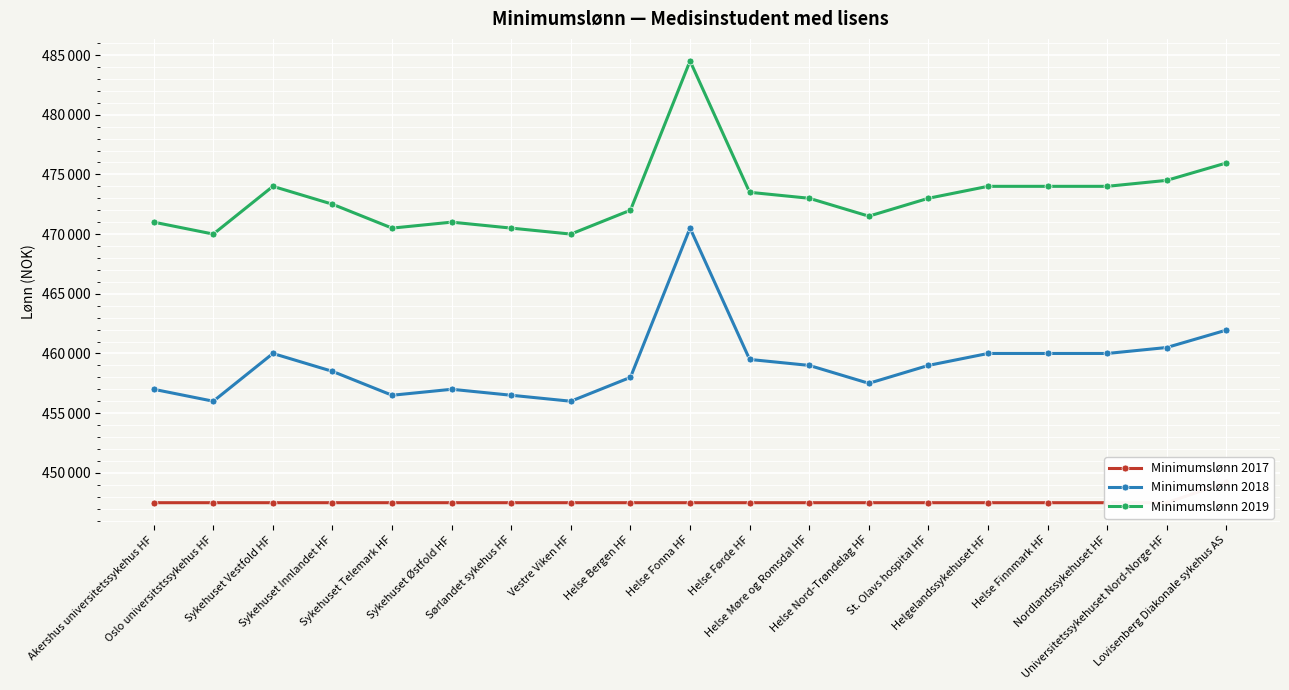

At which label is Minimumslønn 2019 closest to 477250?

Lovisenberg Diakonale sykehus AS